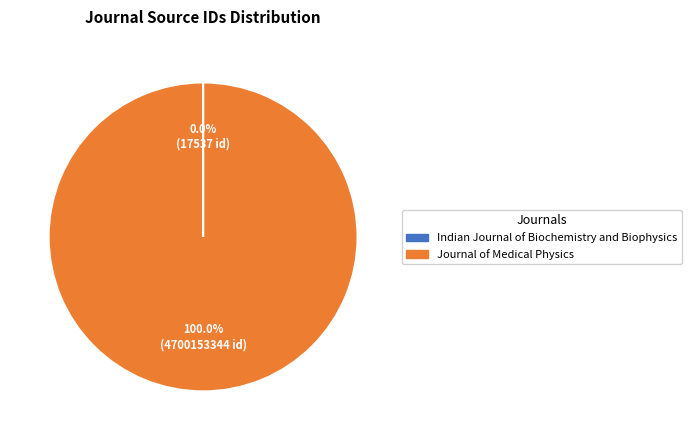

Is Journal of Medical Physics the majority of the pie?

Yes